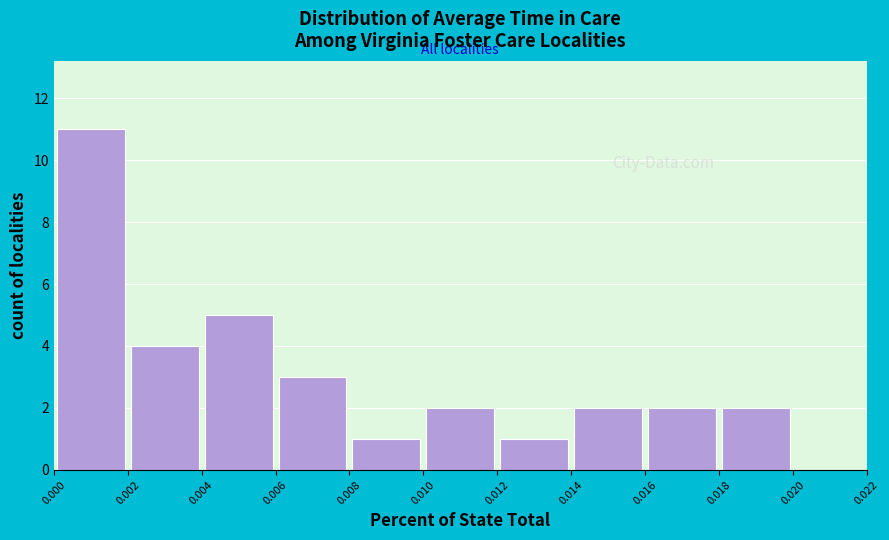

Which range on the x-axis has the tallest bar?

0.000 to 0.002